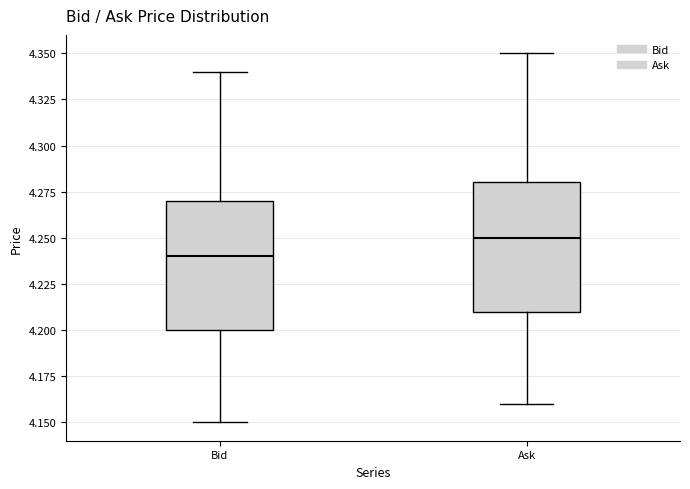

Where does the lower whisker of the box for Ask end on the y-axis? The values are not printed on the chart, so give them approximately, as read against the axis.

4.16